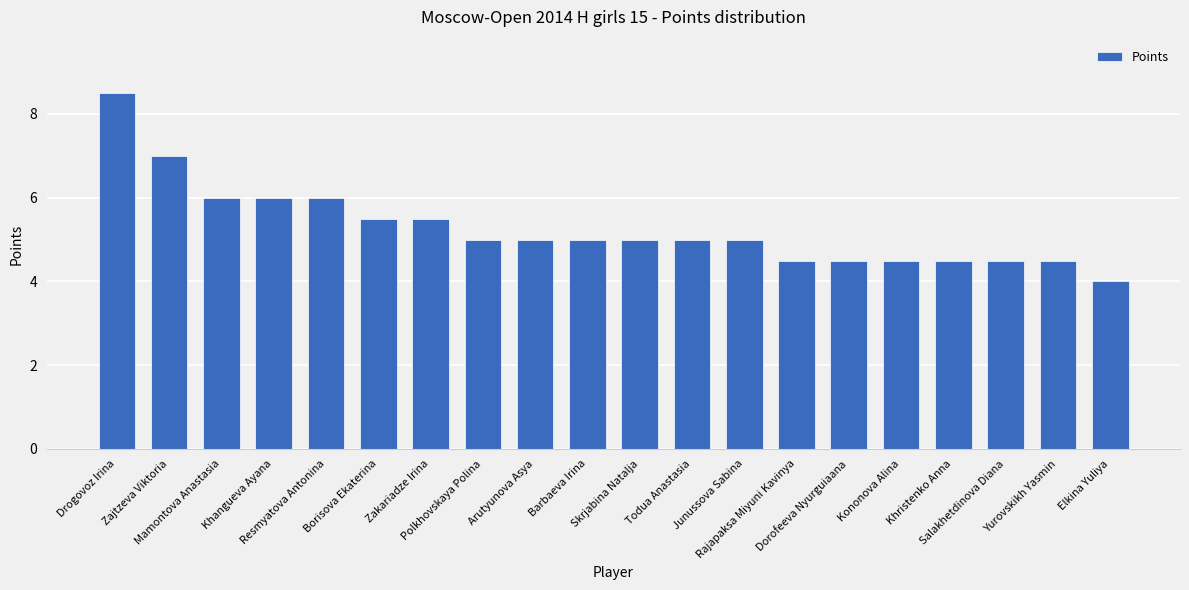

What position from the right is Polkhovskaya Polina?

13